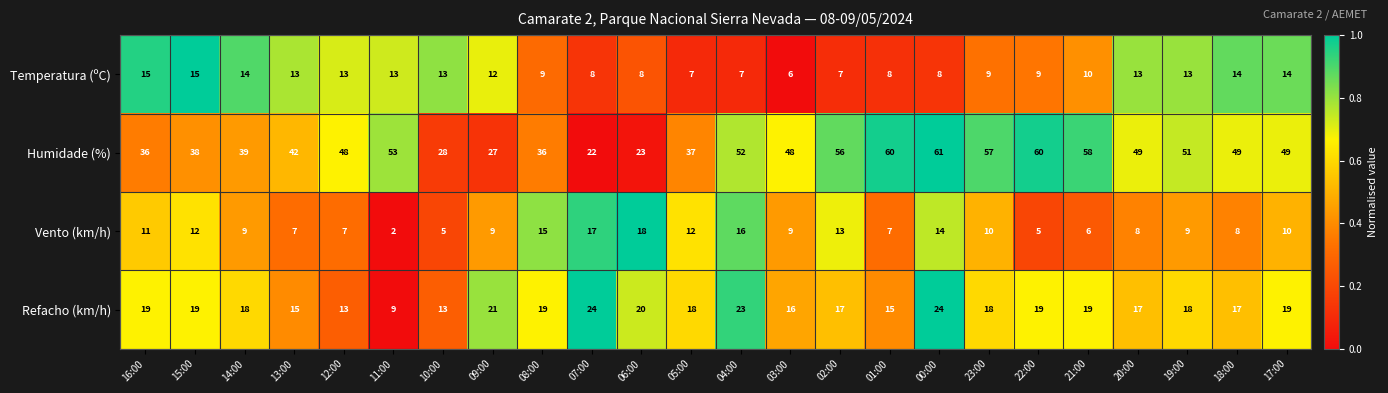

At 05:00, list the series in order from smallest to largest.

Temperatura (ºC), Vento (km/h), Refacho (km/h), Humidade (%)